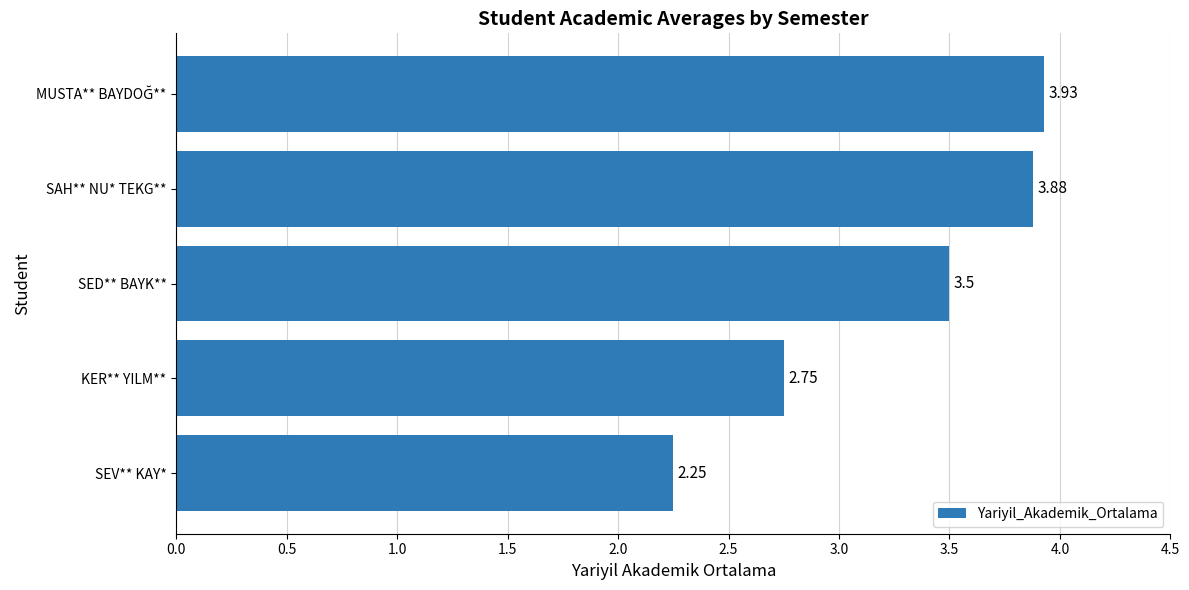

How many values are below 3?

2